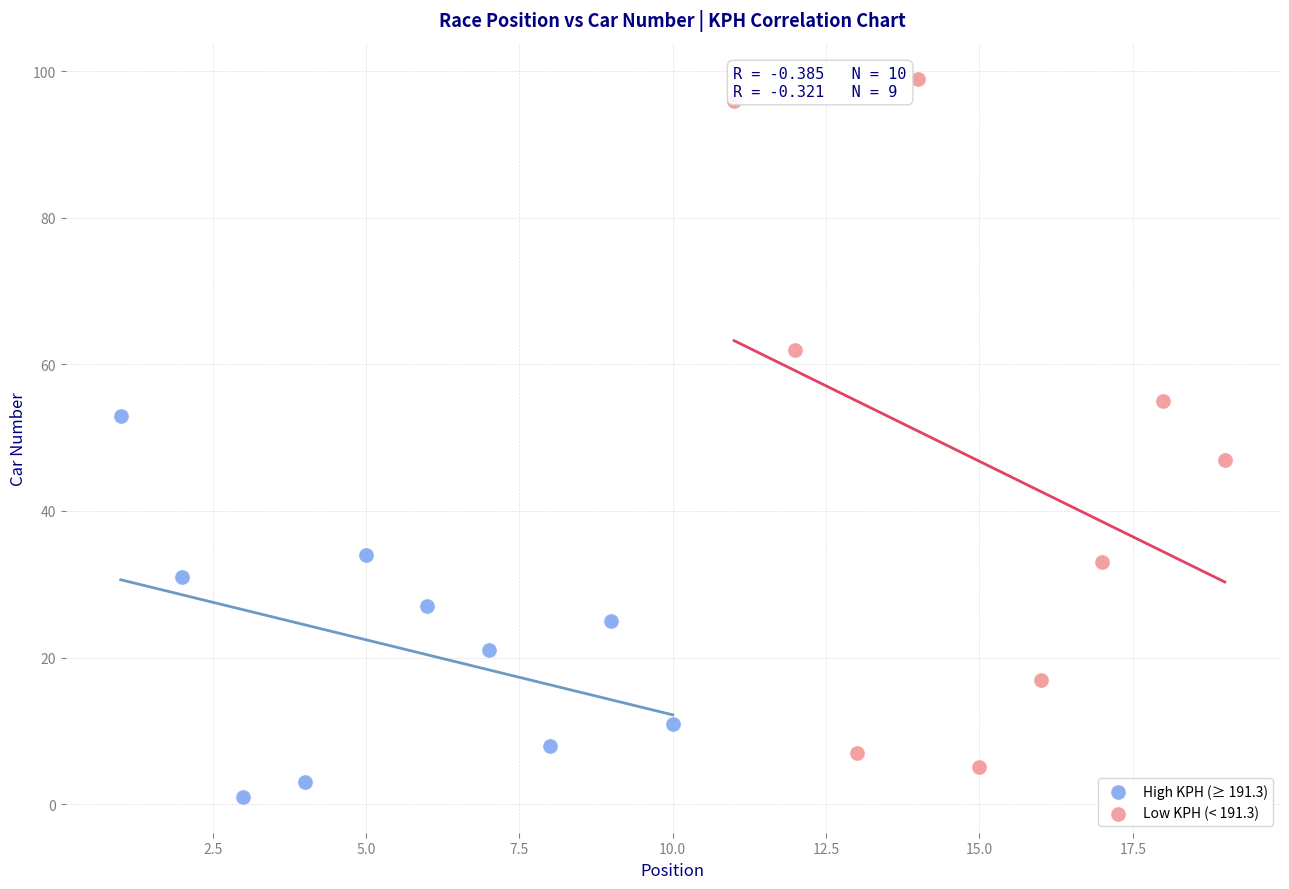

Which series reaches the maximum Y coordinate?

Low KPH (< 191.3)